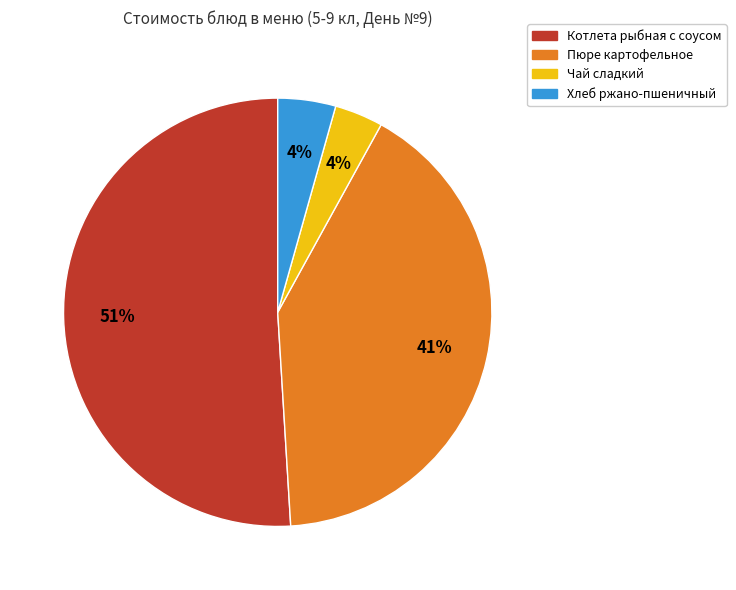

To the nearest percent, what is the difference between the largest and smallest slice percentages?

47%